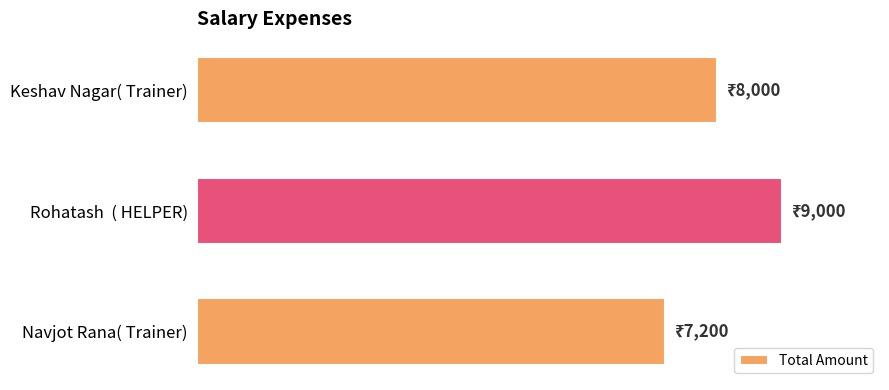

Does the chart contain any negative values?

No